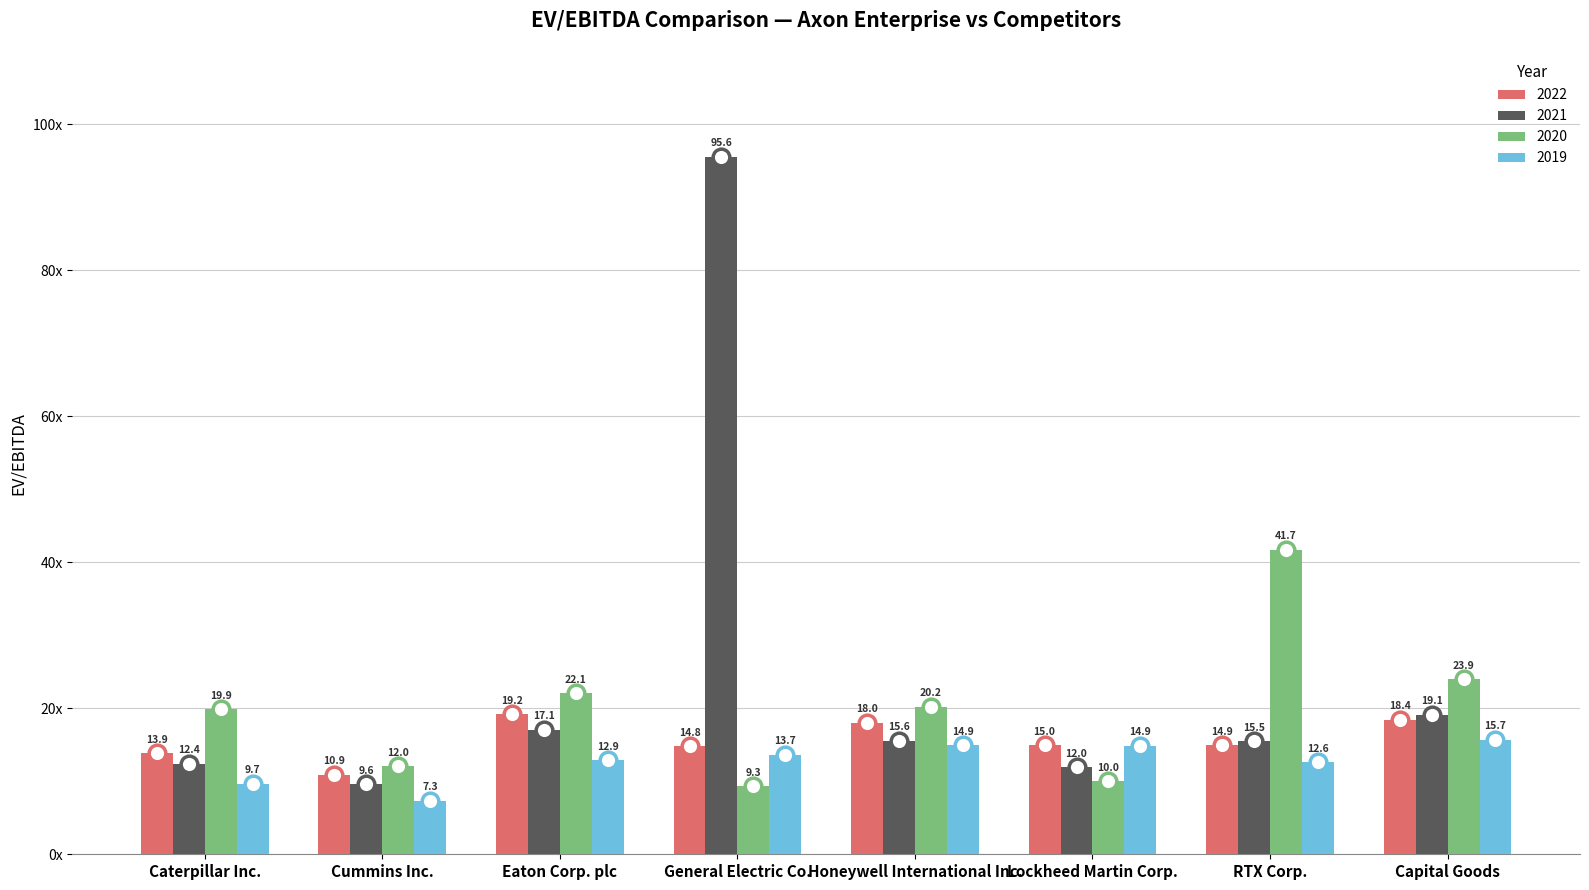

Reading left to right, what are all the values shown in this chart?

2022: 13.9	10.9	19.2	14.8	18.0	15.0	14.9	18.4
2021: 12.4	9.6	17.1	95.6	15.6	12.0	15.5	19.1
2020: 19.9	12.0	22.1	9.3	20.2	10.0	41.7	23.9
2019: 9.7	7.3	12.9	13.7	14.9	14.9	12.6	15.7